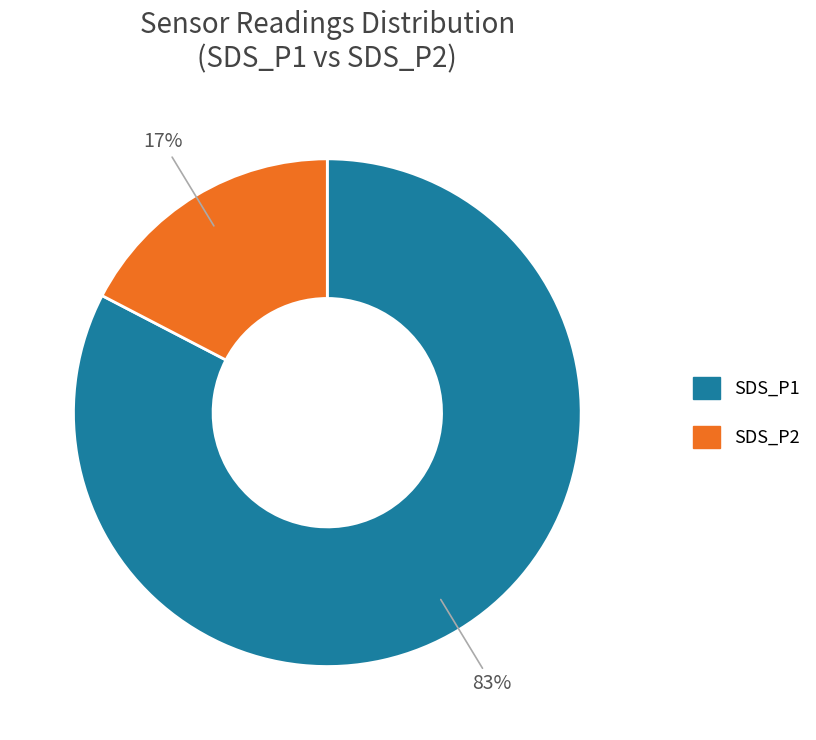

True or false: SDS_P1 accounts for 83% of the total.

True